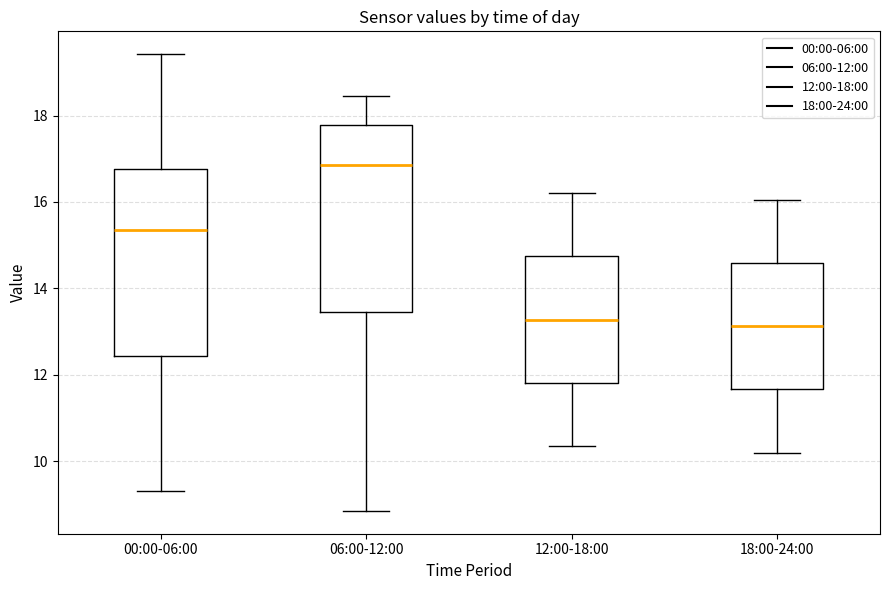

Which box has the highest median line?

06:00-12:00